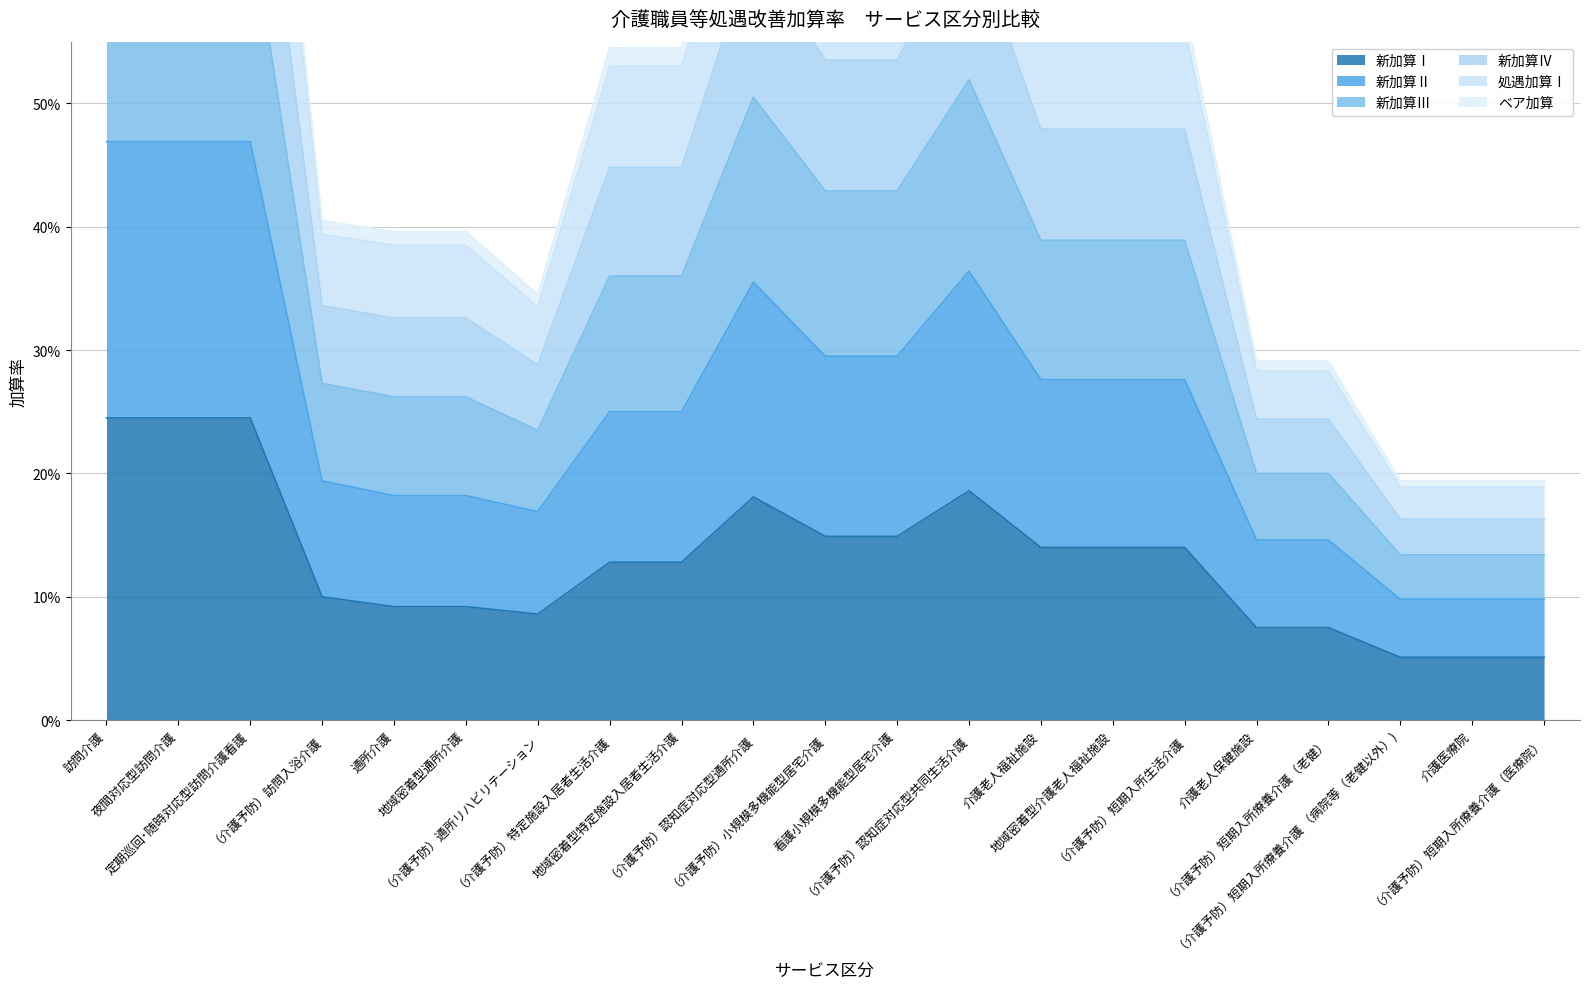

Rank the categories by 処遇加算Ⅰ value from highest to lowest.

訪問介護, 夜間対応型訪問介護, 定期巡回･随時対応型訪問介護看護, （介護予防）認知症対応型共同生活介護, （介護予防）認知症対応型通所介護, （介護予防）小規模多機能型居宅介護, 看護小規模多機能型居宅介護, 介護老人福祉施設, 地域密着型介護老人福祉施設, （介護予防）短期入所生活介護, （介護予防）特定施設入居者生活介護, 地域密着型特定施設入居者生活介護, （介護予防）訪問入浴介護, 通所介護, 地域密着型通所介護, （介護予防）通所リハビリテーション, 介護老人保健施設, （介護予防）短期入所療養介護（老健）, （介護予防）短期入所療養介護 （病院等（老健以外）), 介護医療院, （介護予防）短期入所療養介護（医療院）